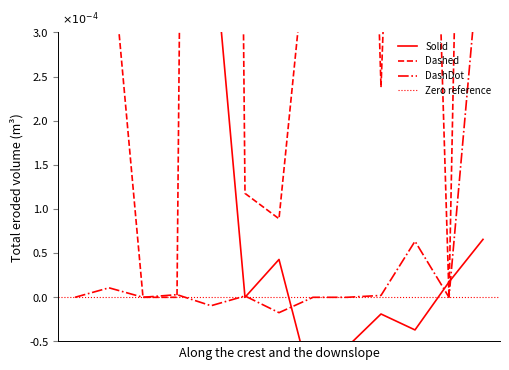

What are all the series names shown in the legend?

Solid, Dashed, DashDot